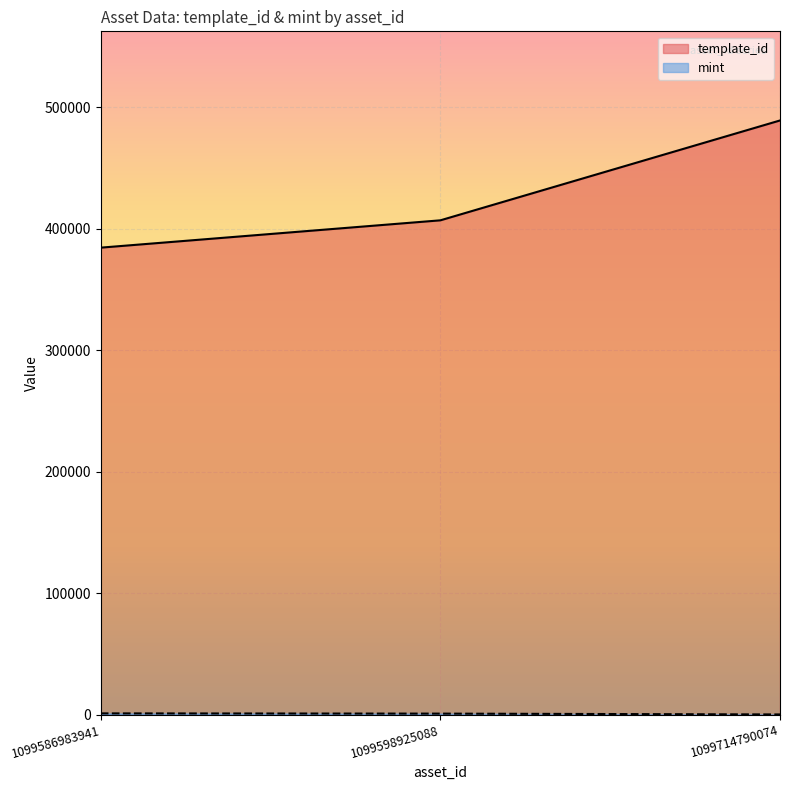

True or false: template_id has a value of 489234 at 1099714790074.

True